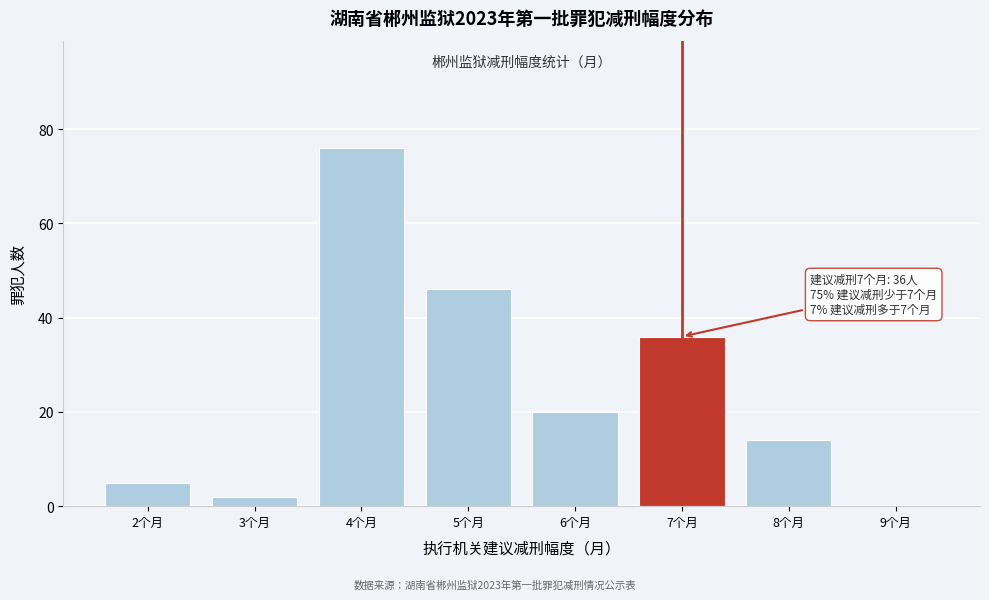

Which range on the x-axis has the tallest bar?

3.5 to 4.5